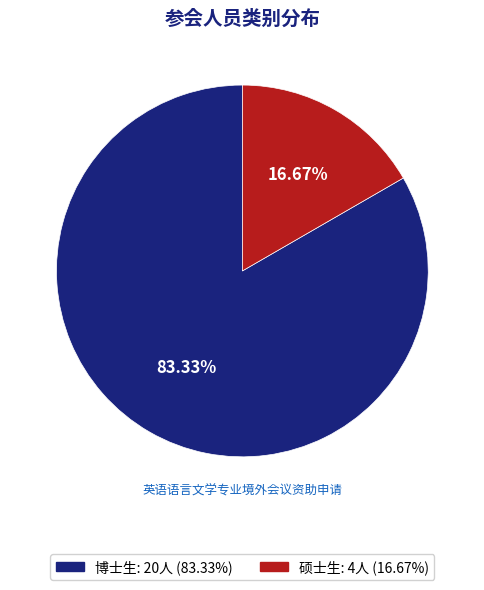

What is the ratio of the value at 硕士生 to the value at 博士生?

0.2